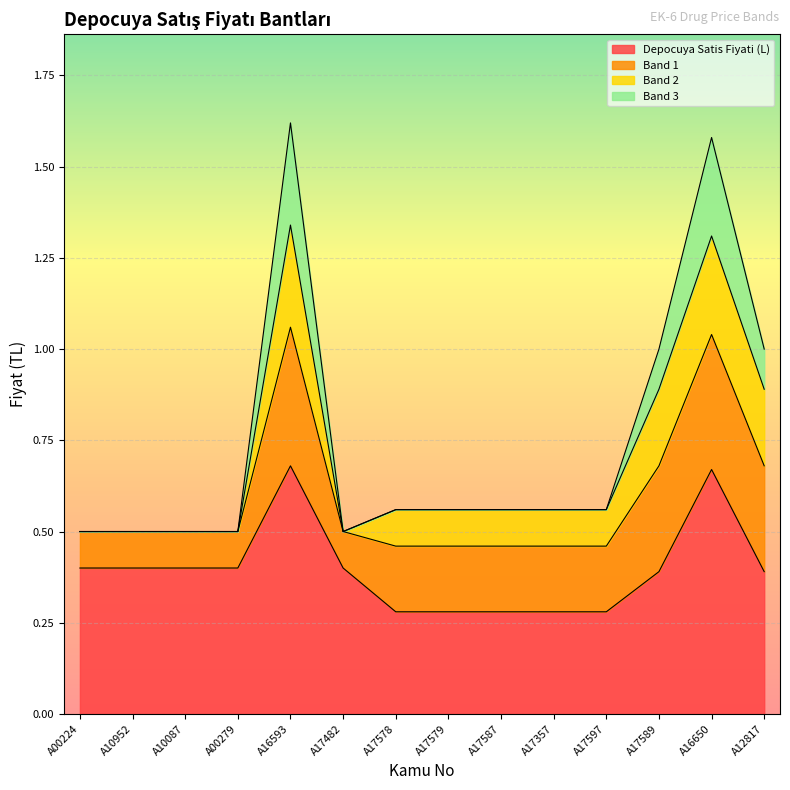

True or false: Band 3 and Depocuya Satis Fiyati (L) cross at least once.

False